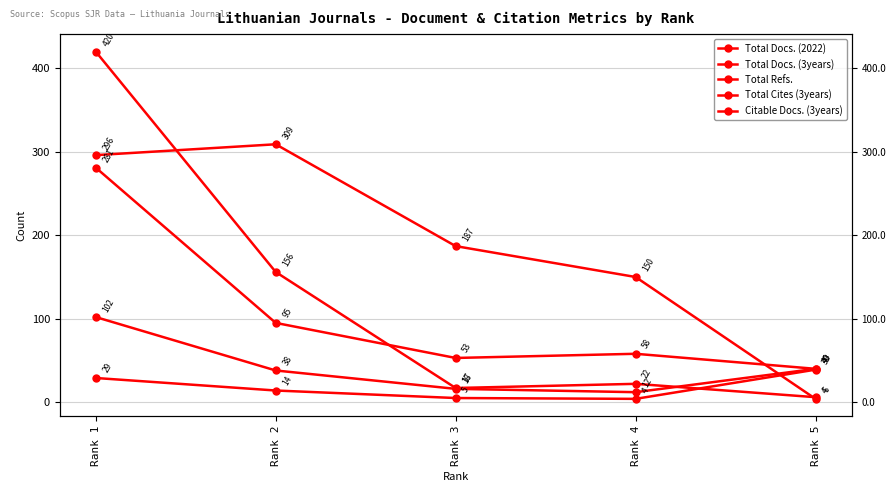

At how many categories does at least one series exceed 192?

2